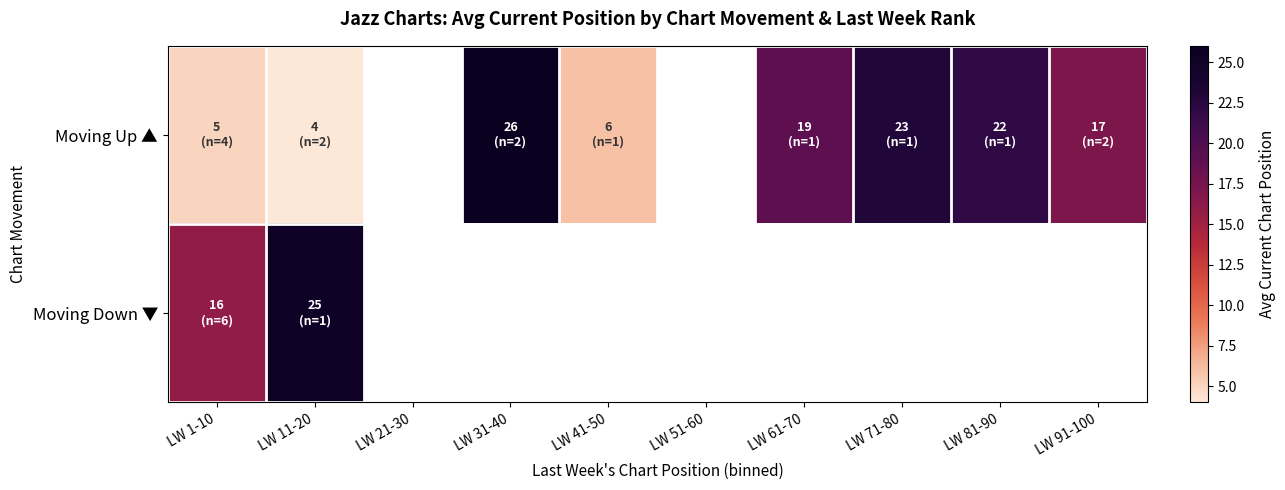

What is the smallest value displayed?

4.0